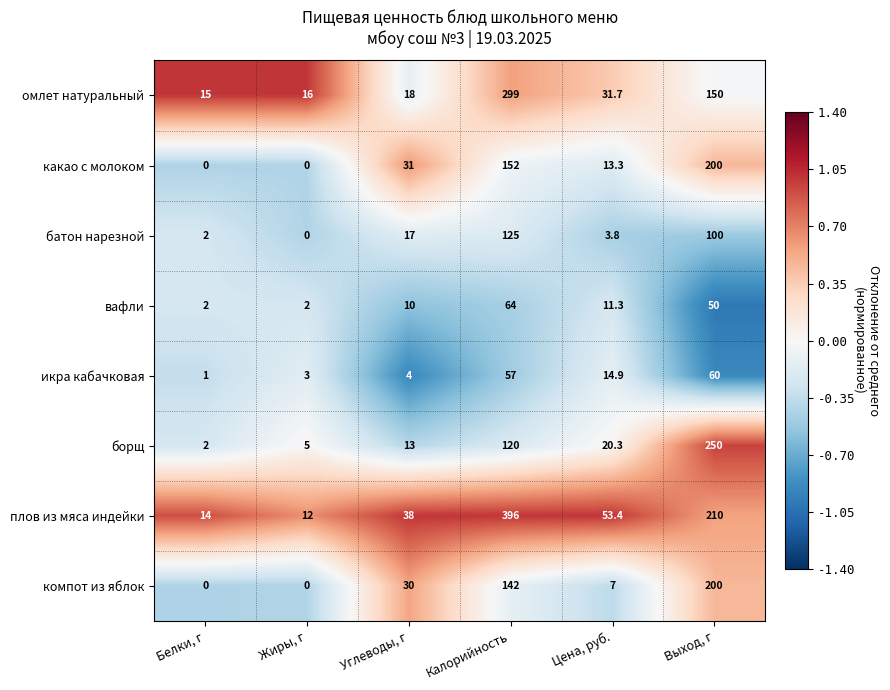

What is the difference between the second highest and second lowest values in the борщ series?

115.0